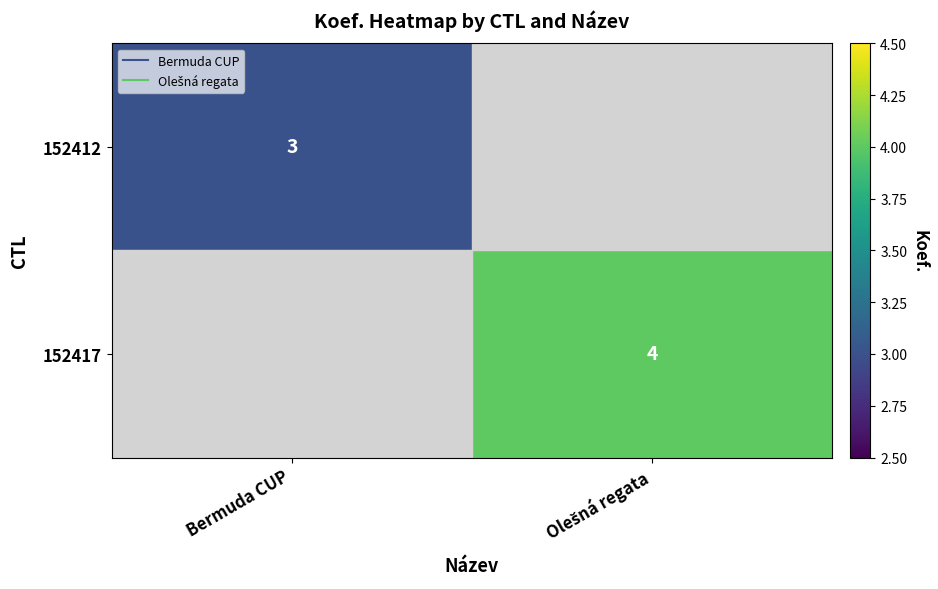

Rank the series by their average value, from lowest to highest.

152412, 152417